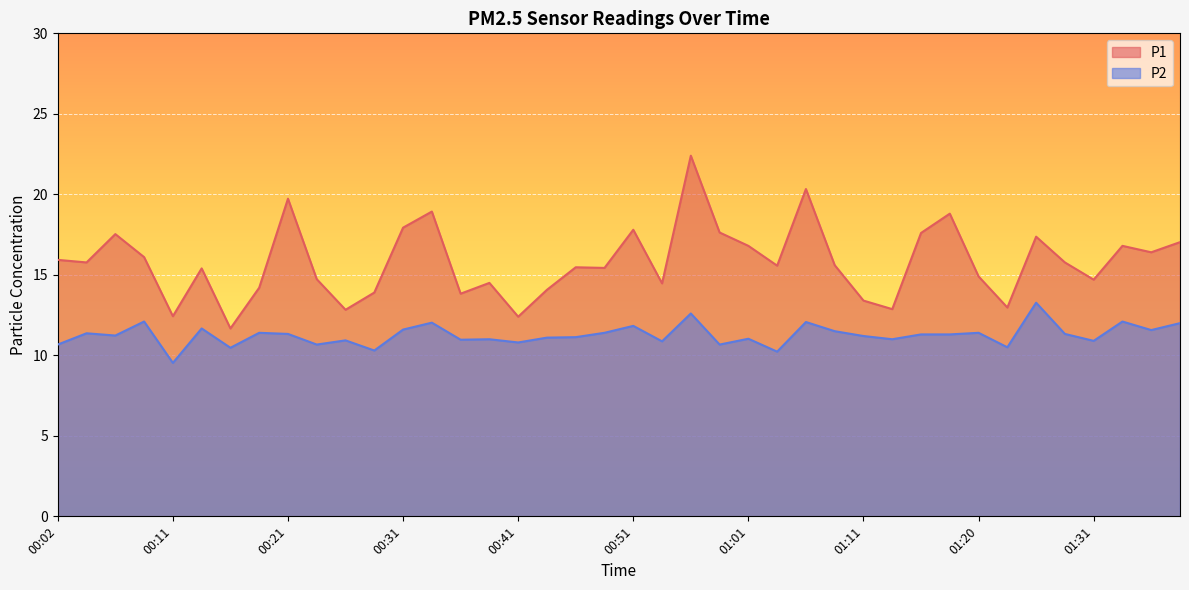

List the series in order of their overall mean, lowest first.

P2, P1